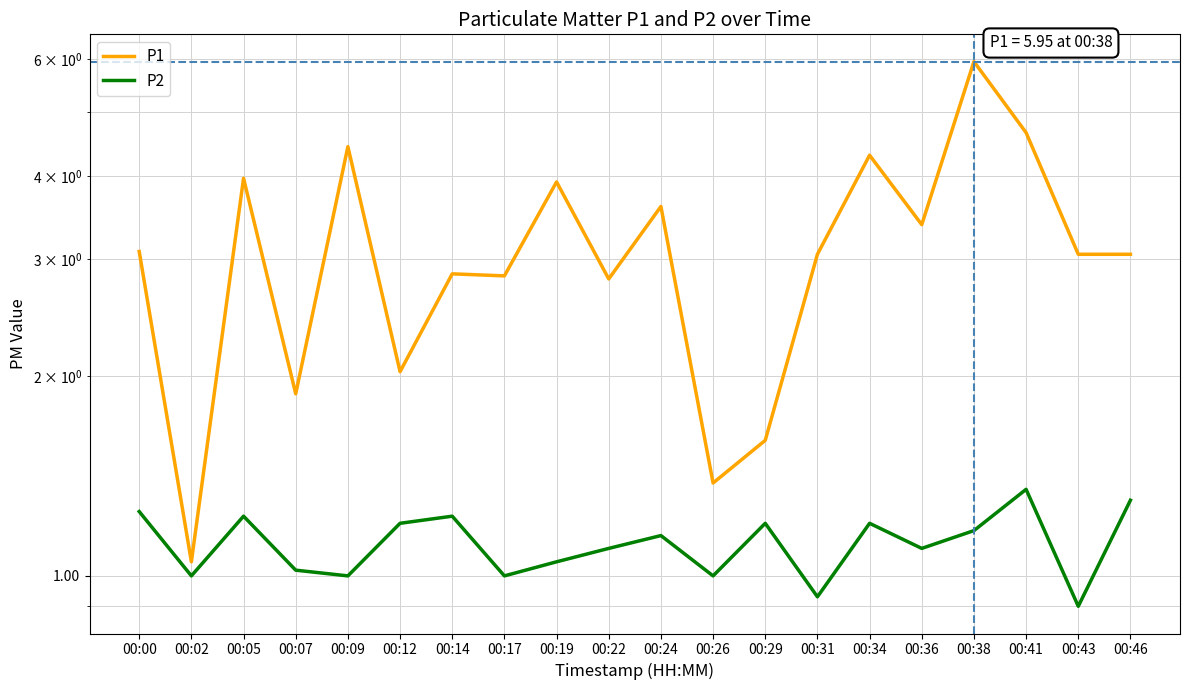

At how many categories does at least one series exceed 1?

20